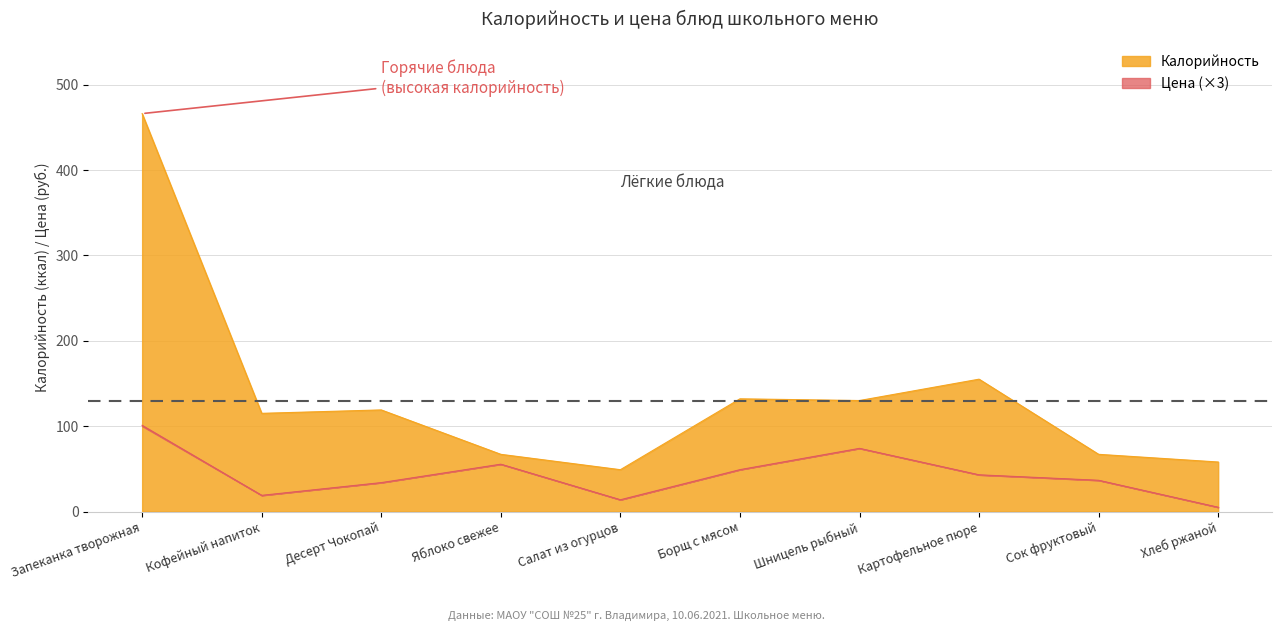

Reading left to right, what are all the values shown in this chart?

Калорийность: 466.0	115.0	119.0	67.0	49.0	132.0	130.0	155.0	67.0	58.0
Цена: 100.9	19.0	33.9	55.4	13.8	49.1	74.0	43.0	36.6	5.0